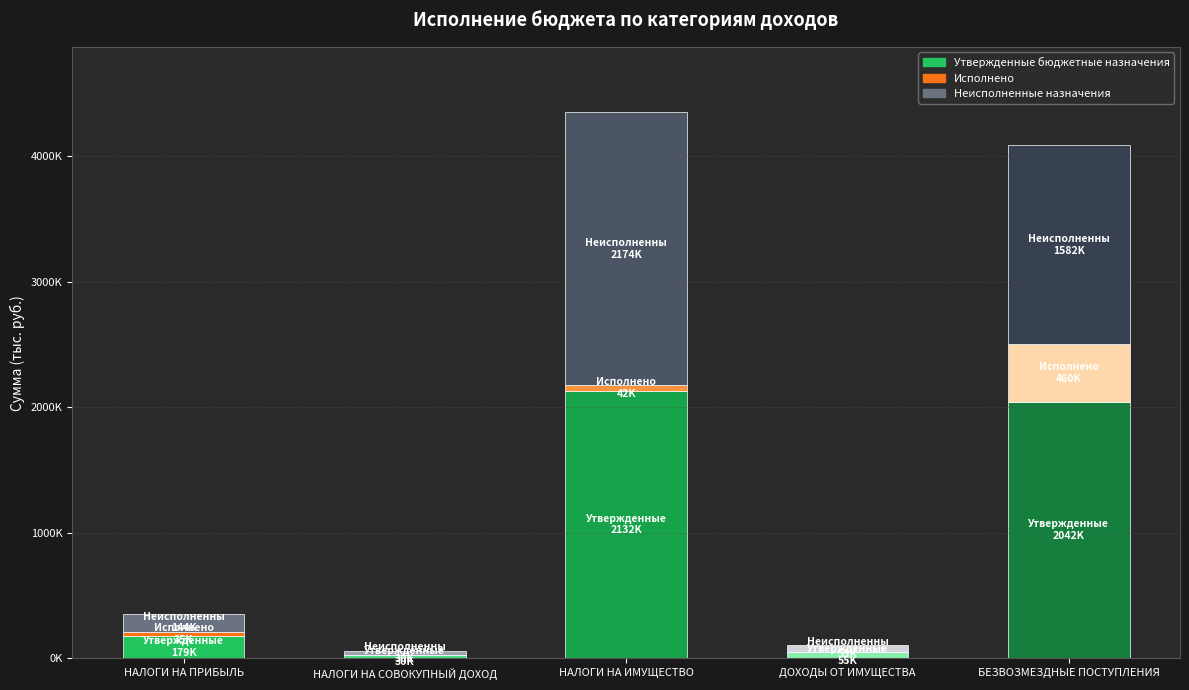

Are the bars horizontal?

No